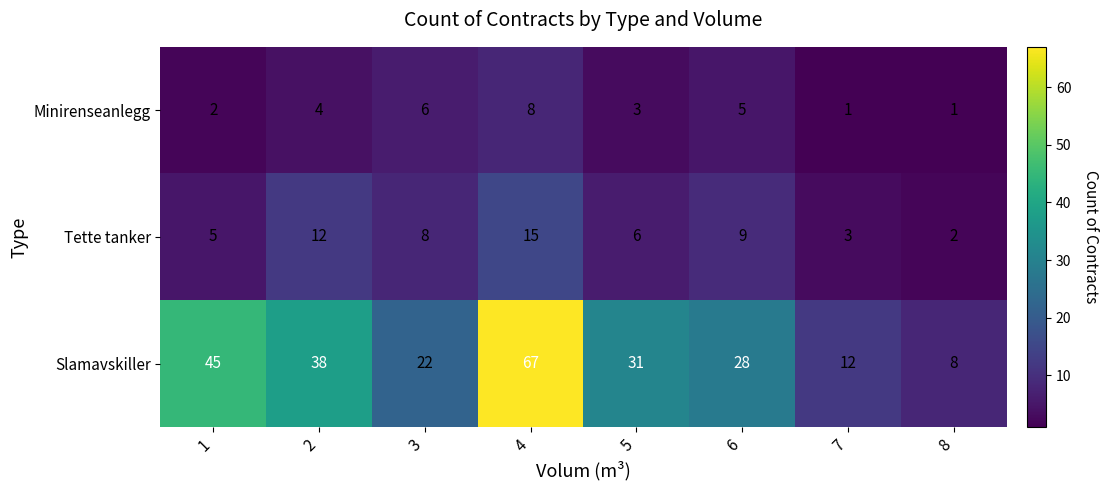

Reading left to right, transcribe all the data shown in this chart.

Minirenseanlegg: 1=2	2=4	3=6	4=8	5=3	6=5	7=1	8=1
Tette tanker: 1=5	2=12	3=8	4=15	5=6	6=9	7=3	8=2
Slamavskiller: 1=45	2=38	3=22	4=67	5=31	6=28	7=12	8=8